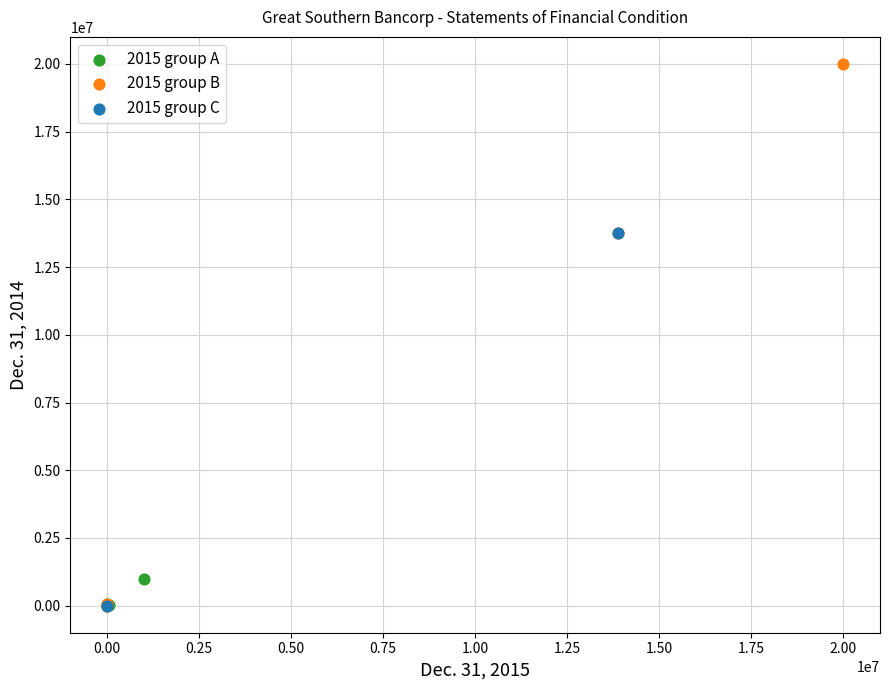

What are all the series names shown in the legend?

2015 group A, 2015 group B, 2015 group C